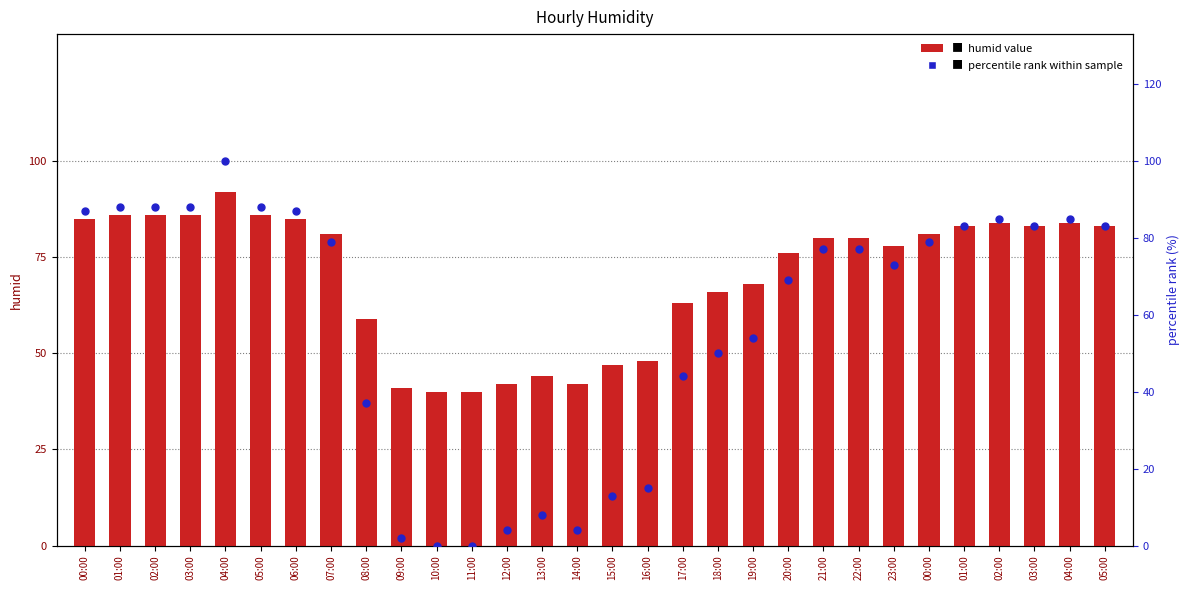

At which category is the sum across all series the highest?

04:00